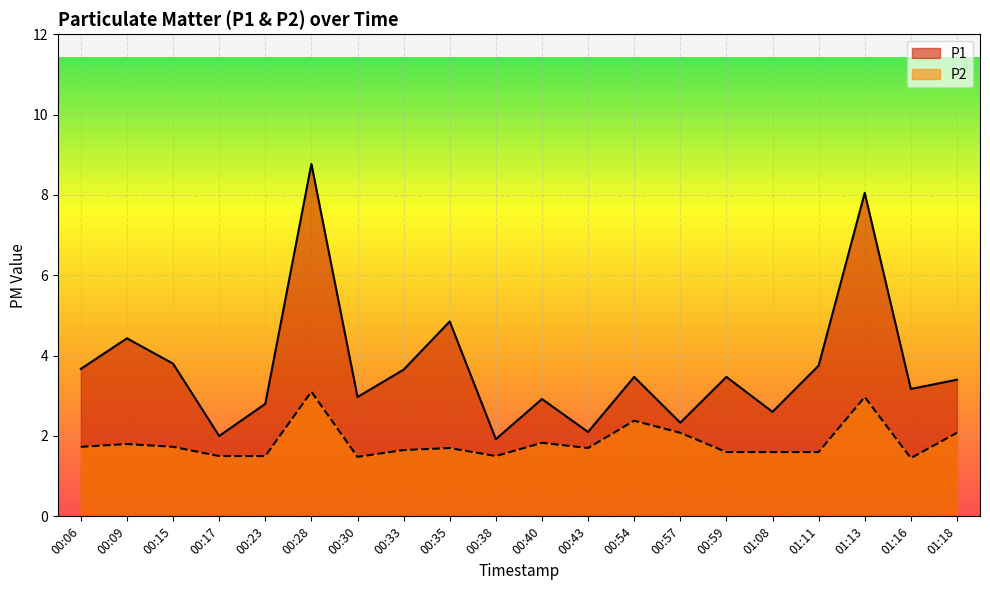

How many lines are shown in the chart?

2